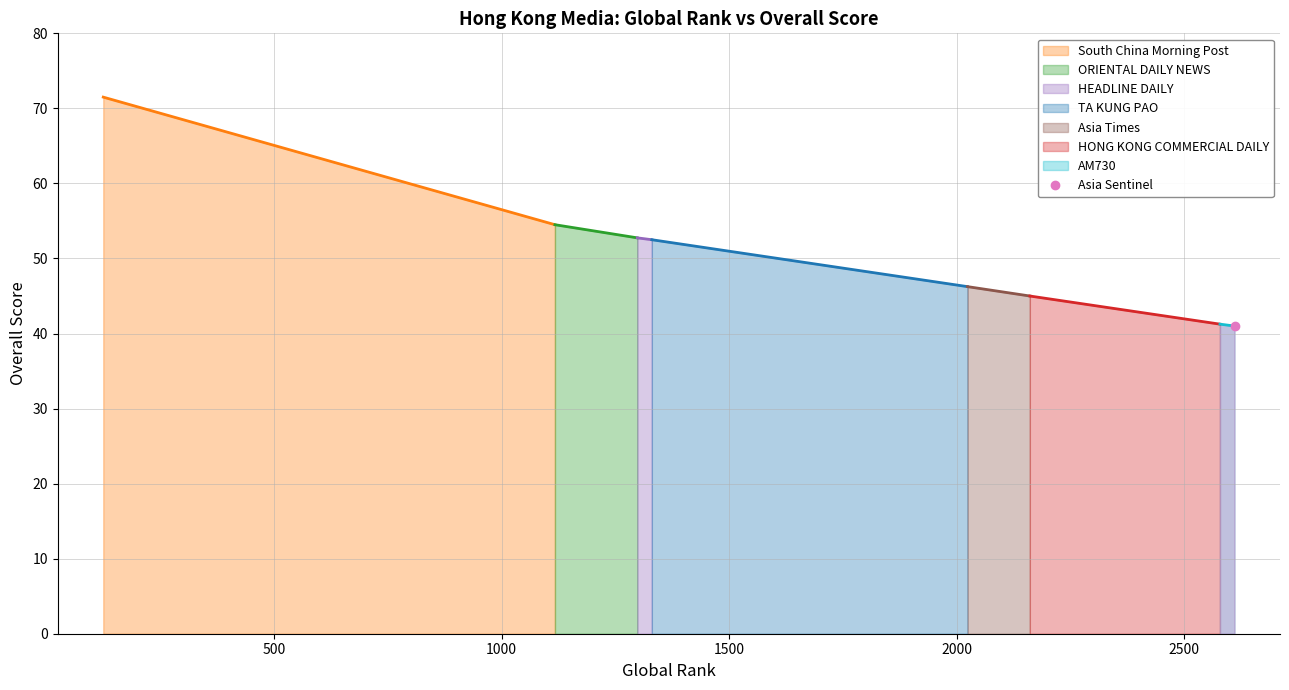

Count the number of values greater than 52.

4